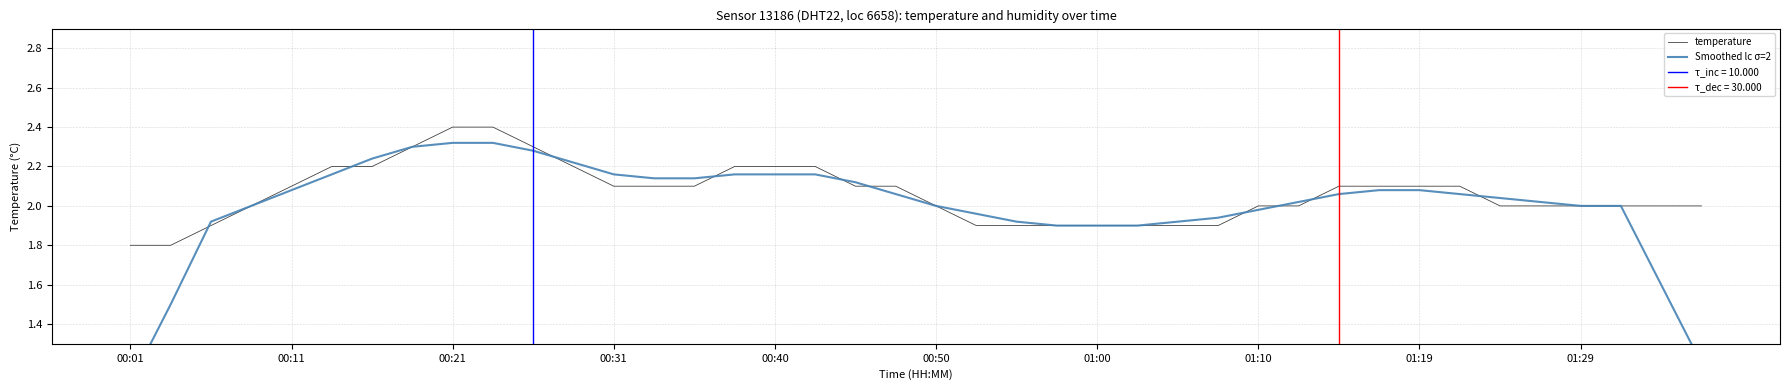

What is the minimum value shown in the chart?

1.1